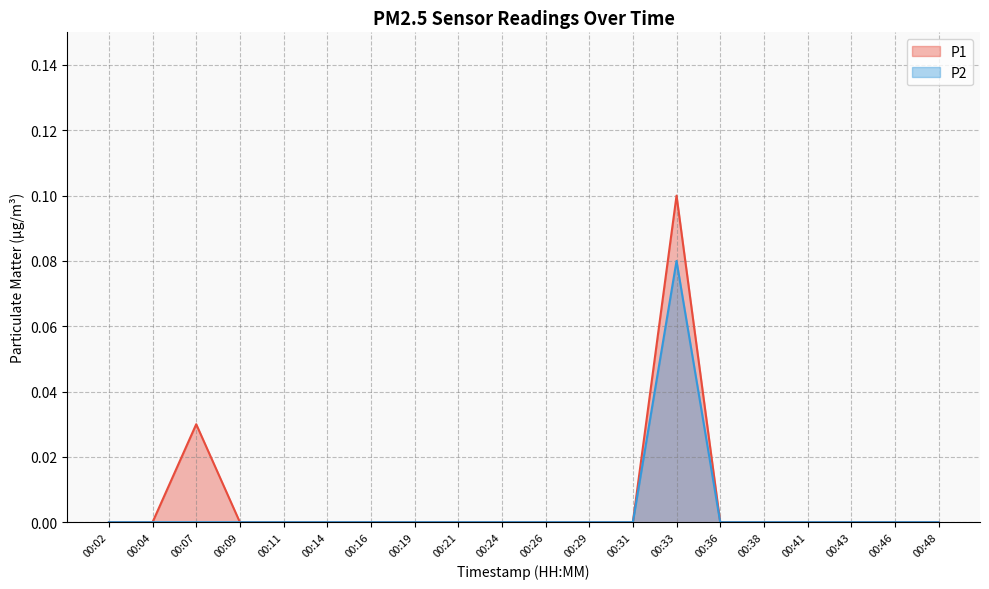

True or false: P2 has more than 1 points higher than both neighbors.

False